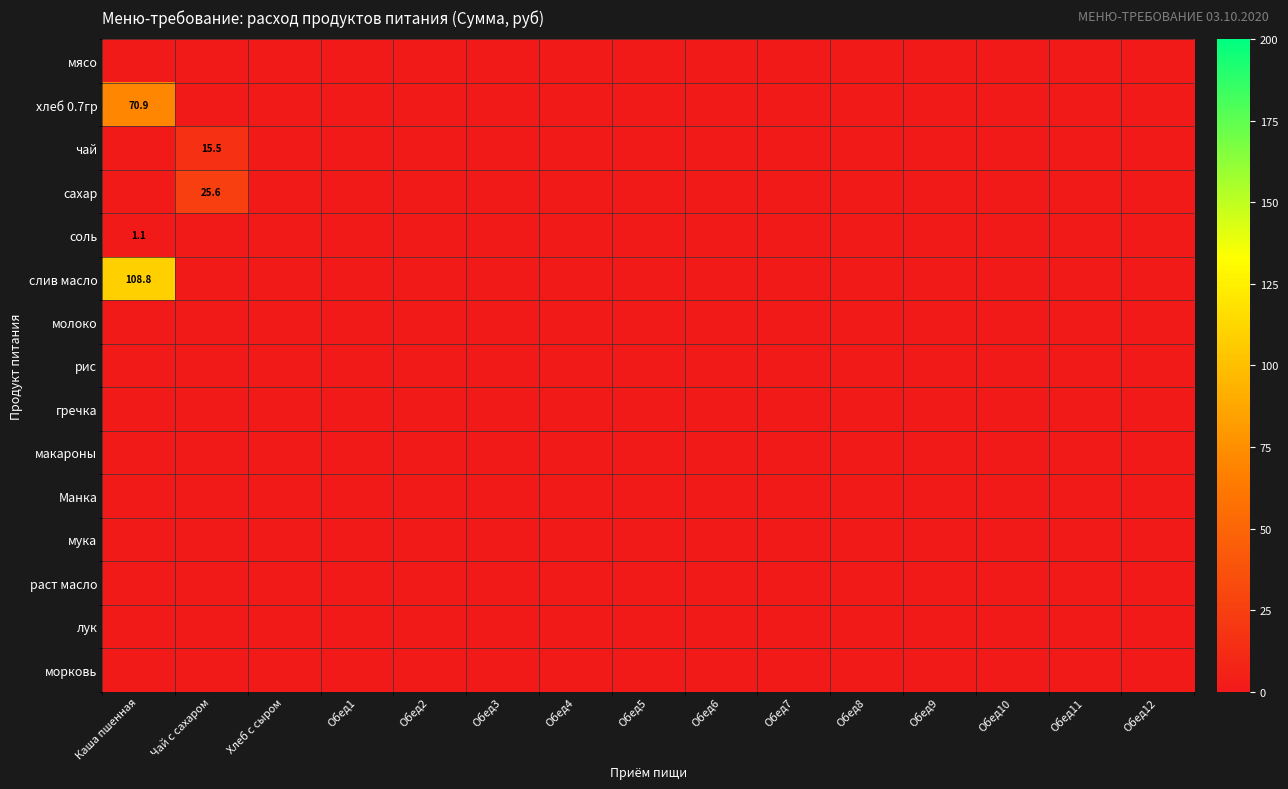

Which has a higher value, Обед2 or Обед10?

Обед2